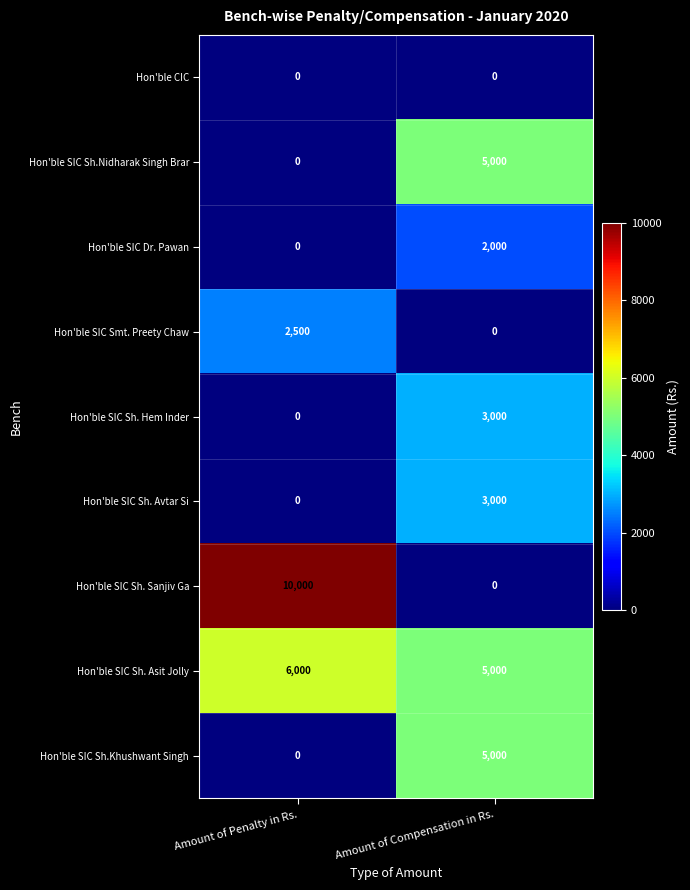

What value does the Hon'ble SIC Dr. Pawan series have at Amount of Compensation in Rs.?

2000